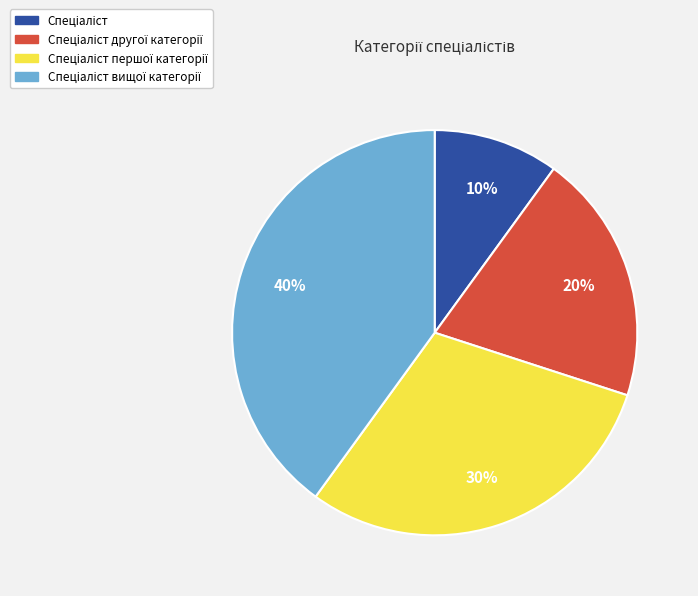

To the nearest percent, what is the difference between the largest and smallest slice percentages?

30%